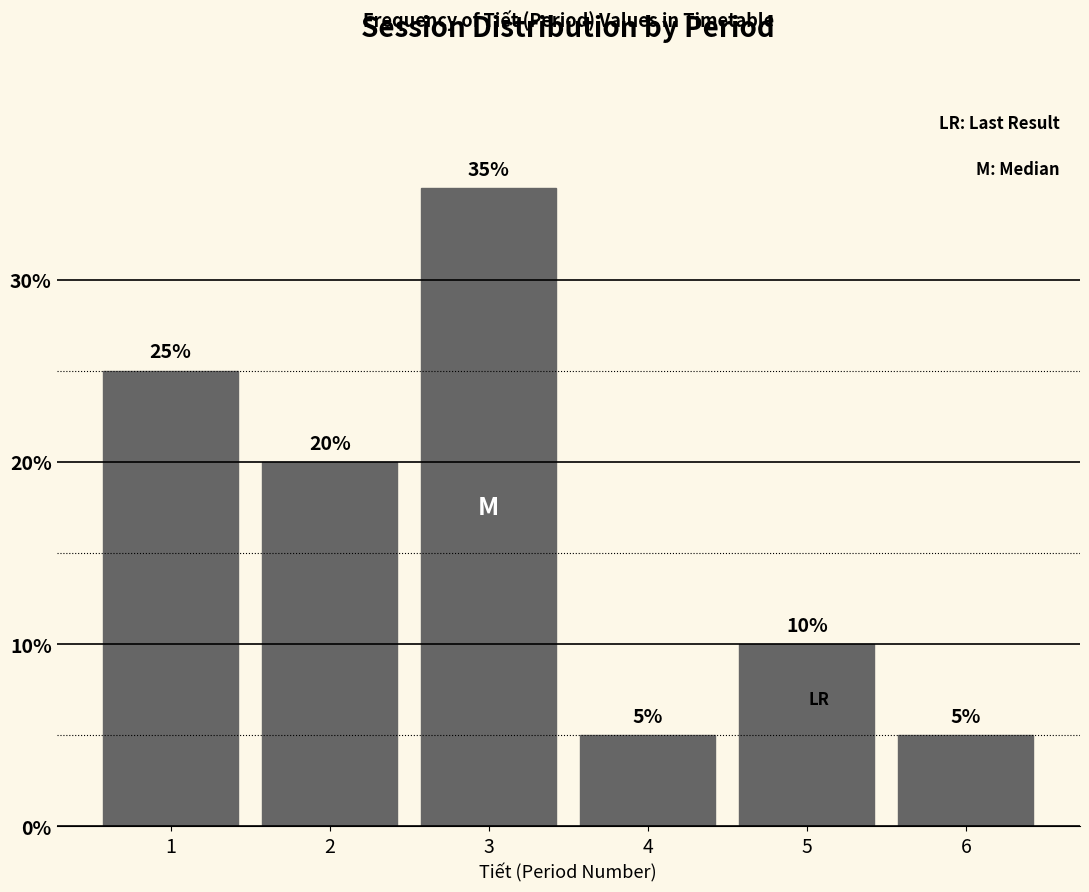

Reading right to left, list all the values displayed in this chart.

5	10	5	35	20	25